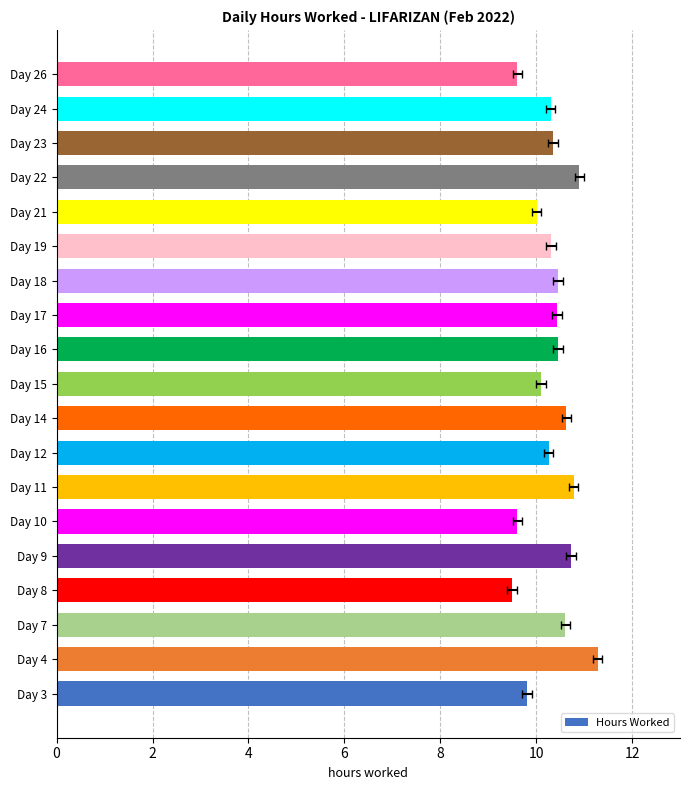

What is the maximum value shown in the chart?

11.3